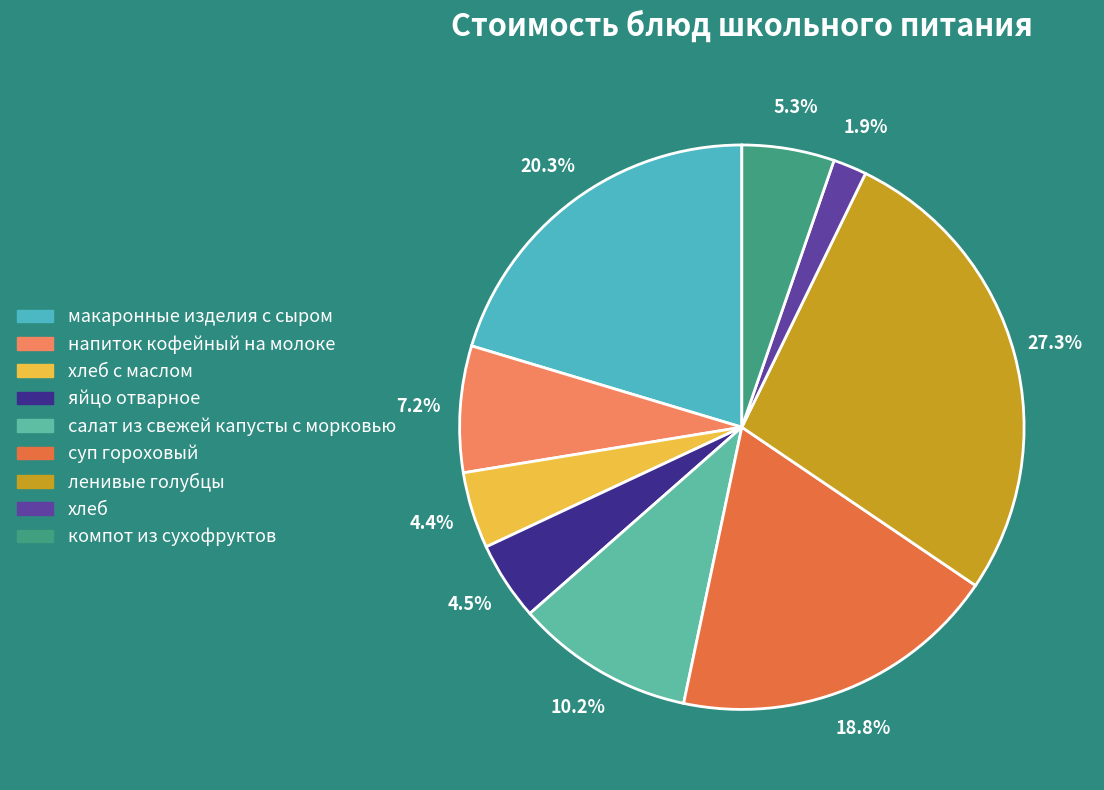

How many slices are in this pie chart?

9